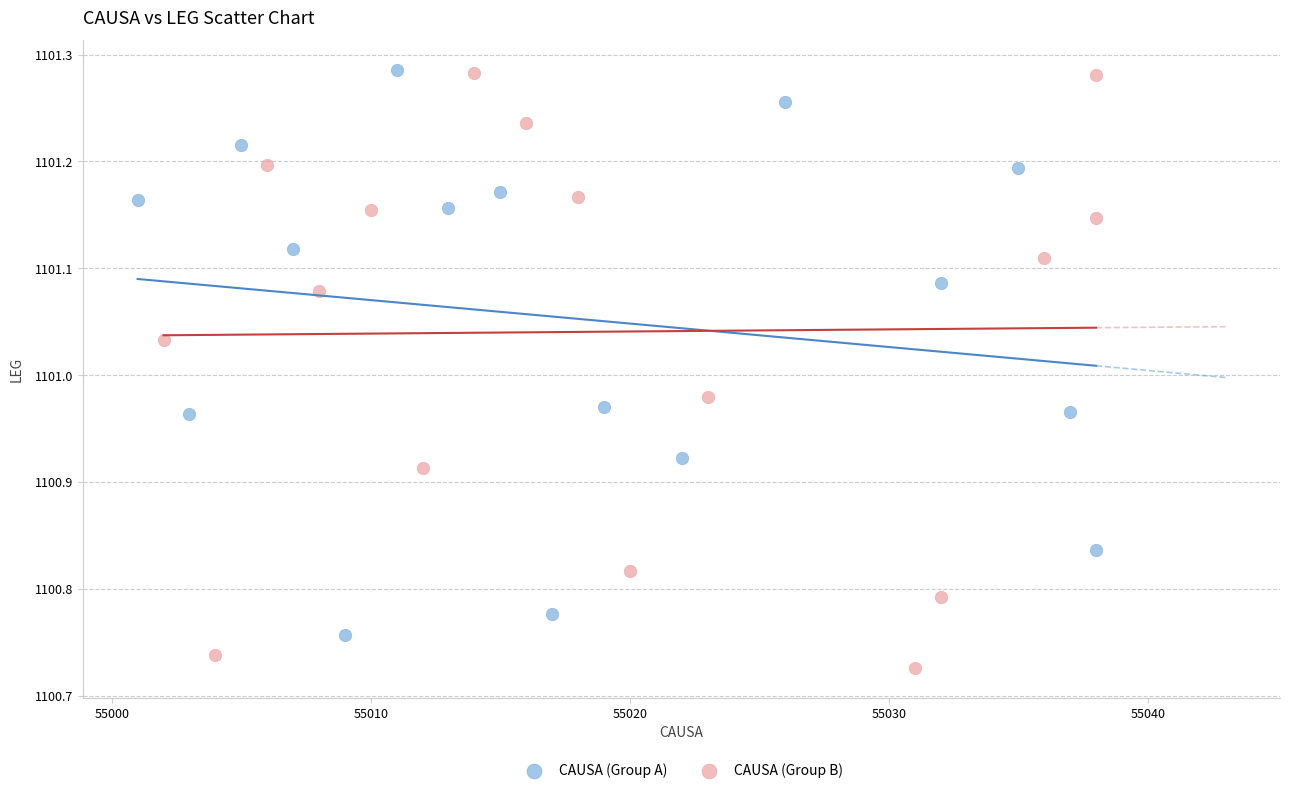

What are all the series names shown in the legend?

CAUSA (Group A), CAUSA (Group B)